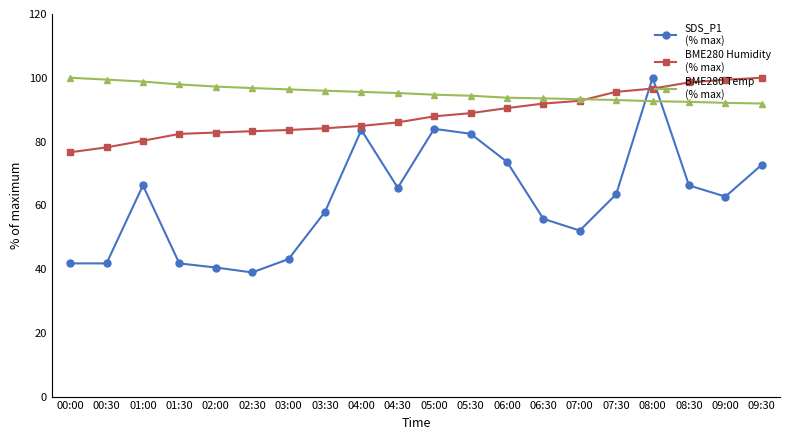

At which category is the sum across all series the highest?

08:00